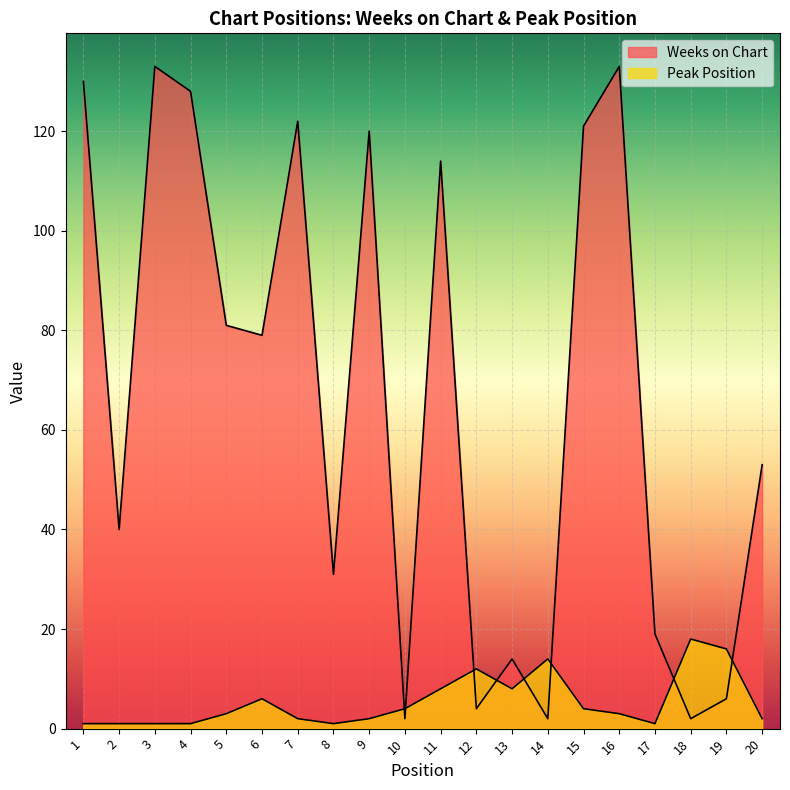

Does the chart display data point markers on the line(s)?

No